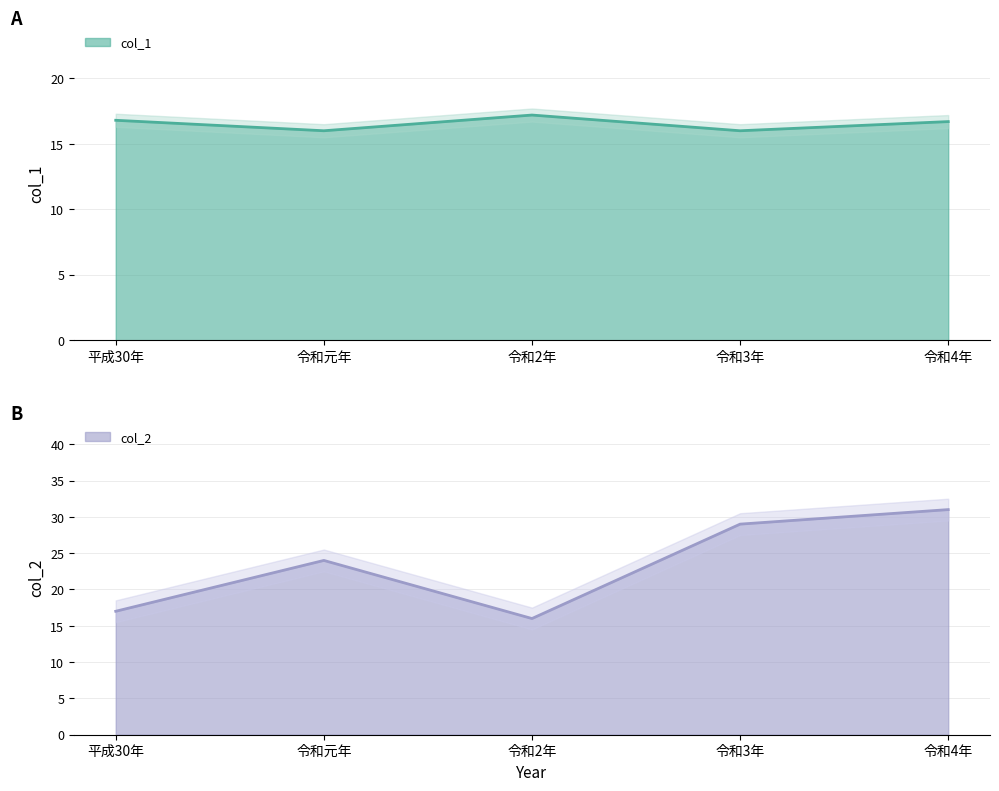

Reading right to left, transcribe all the data shown in this chart.

col_1: 令和4年=16.7	令和3年=16.0	令和2年=17.2	令和元年=16.0	平成30年=16.8
col_2: 令和4年=31.0	令和3年=29.0	令和2年=16.0	令和元年=24.0	平成30年=17.0